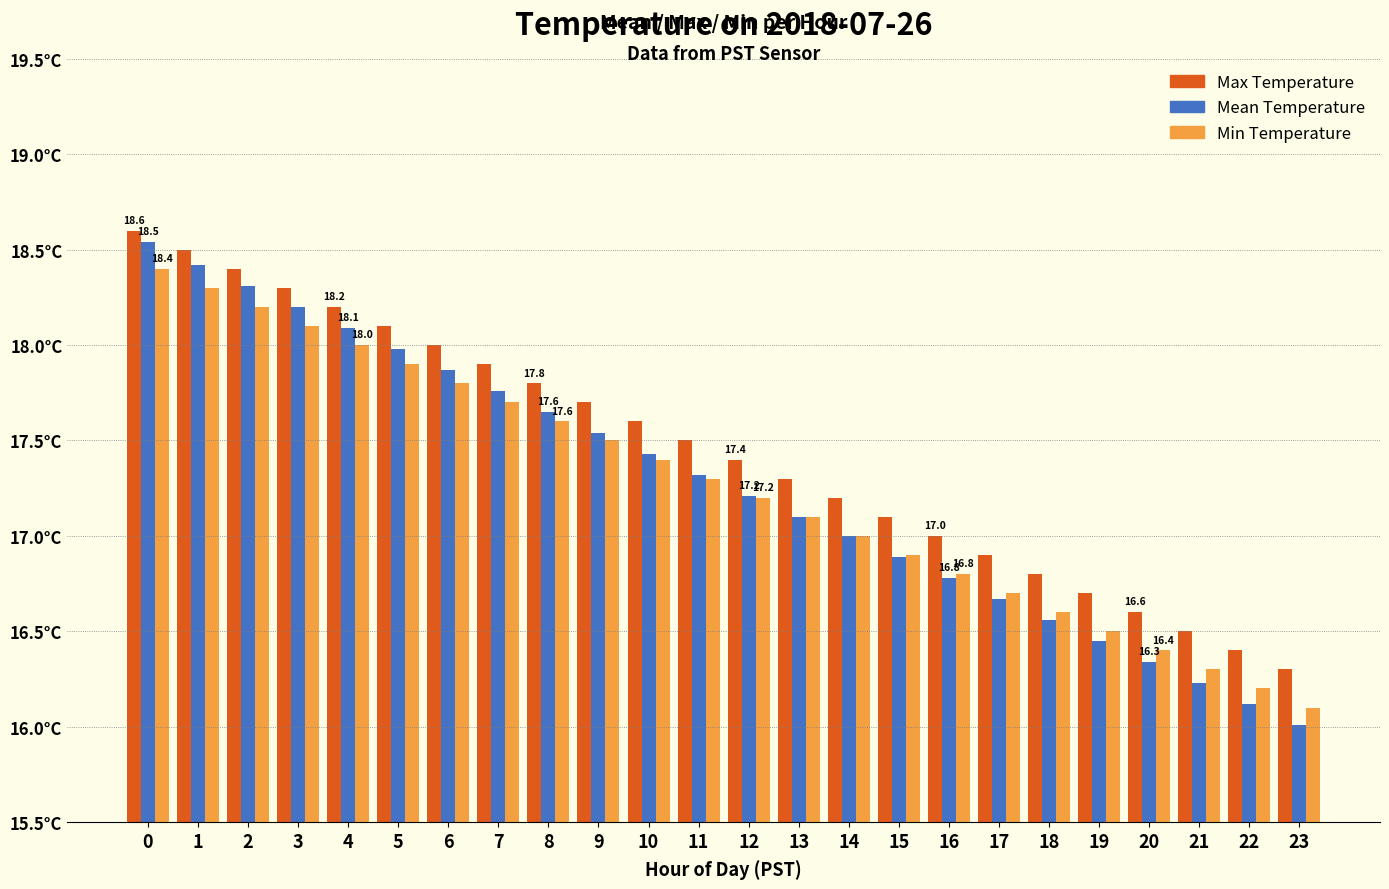

List the series in order of their peak value, highest first.

Max Temperature, Mean Temperature, Min Temperature